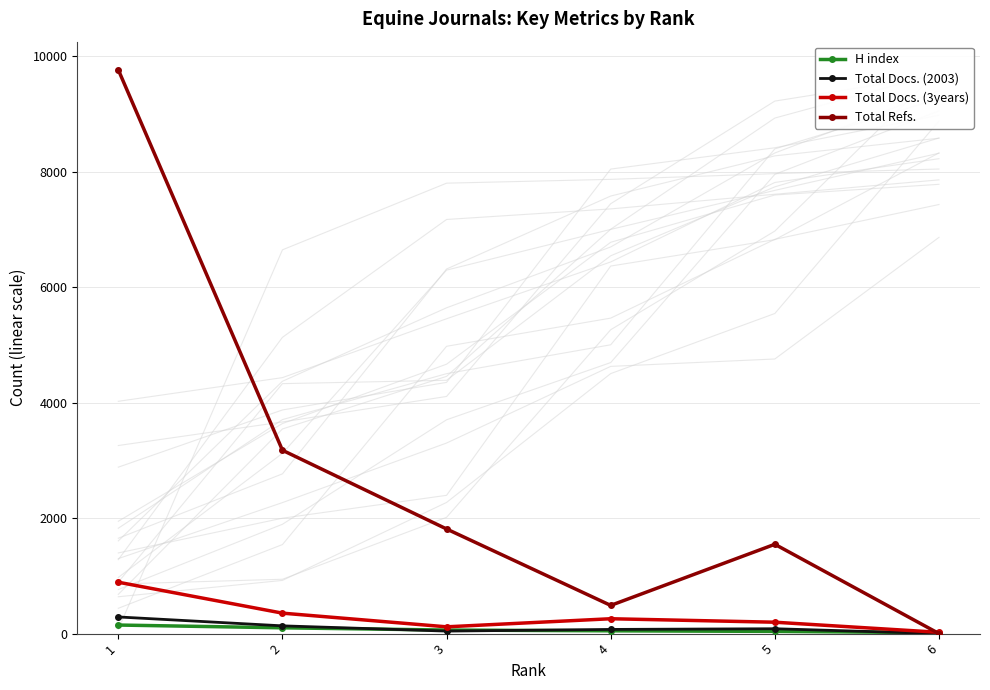

Reading left to right, extract all data points from this chart.

H index: 1=148	2=100	3=61	4=48	5=38	6=16
Total Docs. (2003): 1=288	2=134	3=43	4=72	5=84	6=0
Total Docs. (3years): 1=890	2=354	3=117	4=257	5=197	6=22
Total Refs.: 1=9766	2=3176	3=1812	4=488	5=1547	6=0